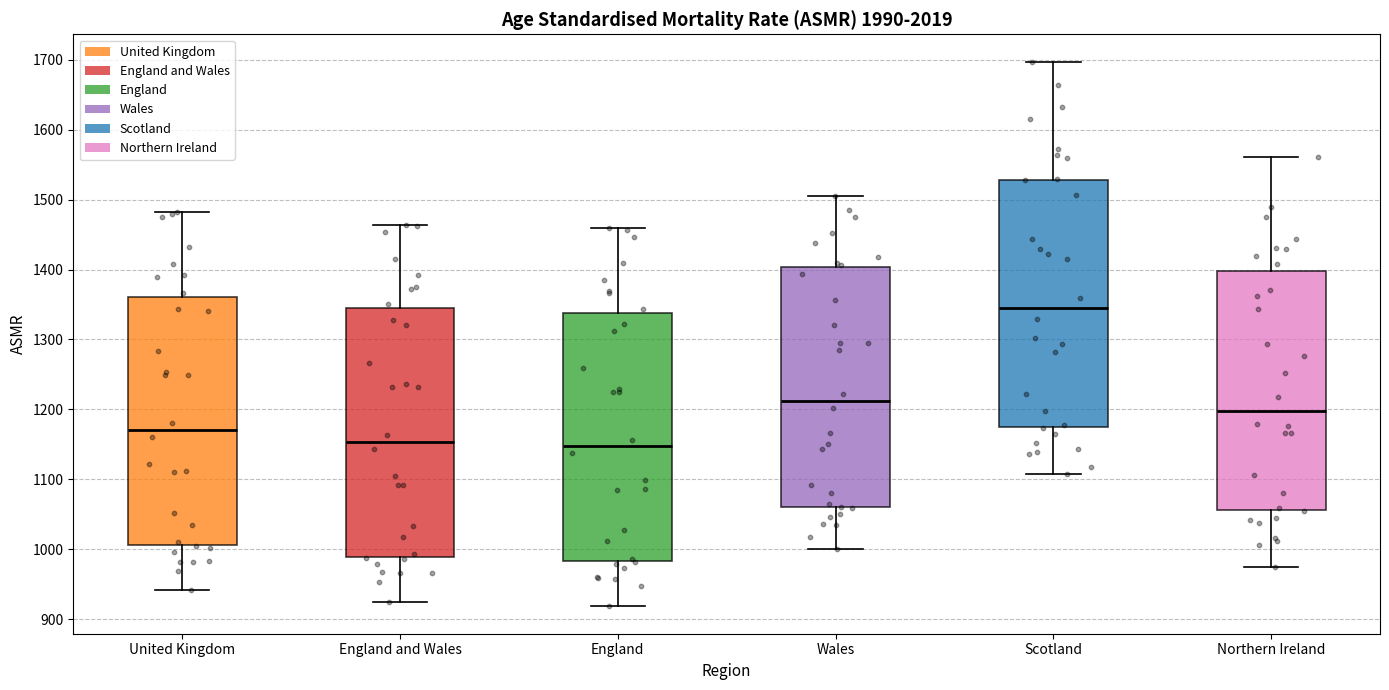

Which box's median line is the highest?

Scotland